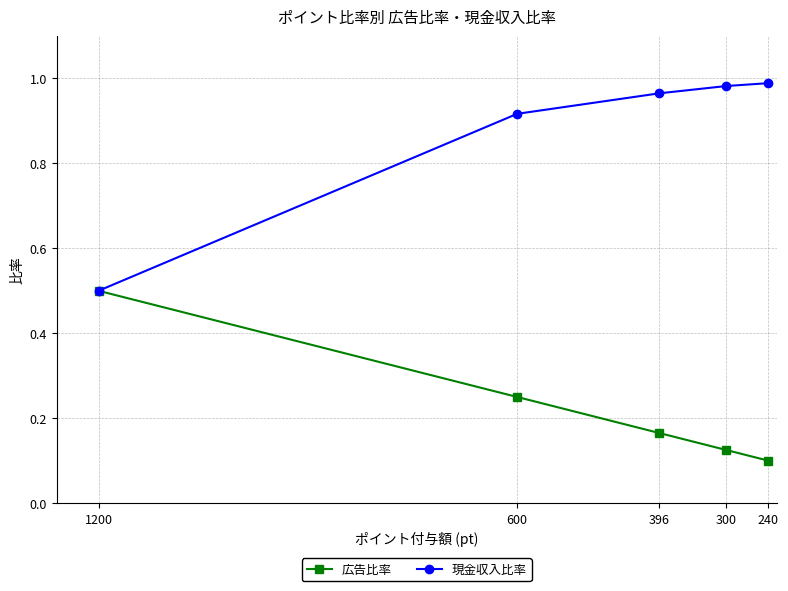

Is it true that 現金収入比率 equals 1.0 at 240?

True